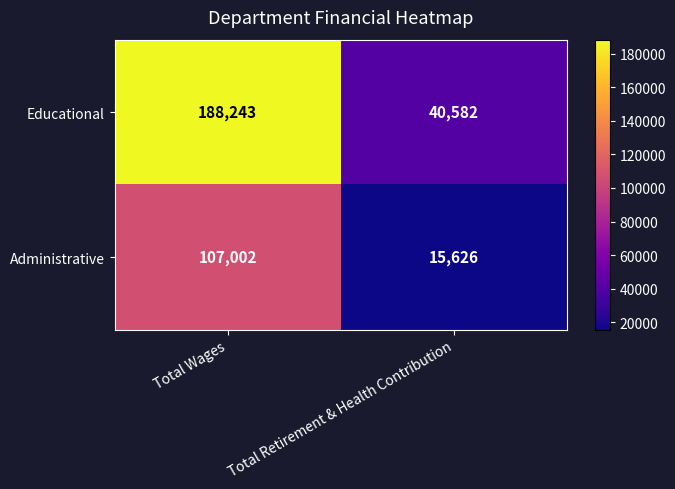

At which label does Administrative reach its peak?

Total Wages